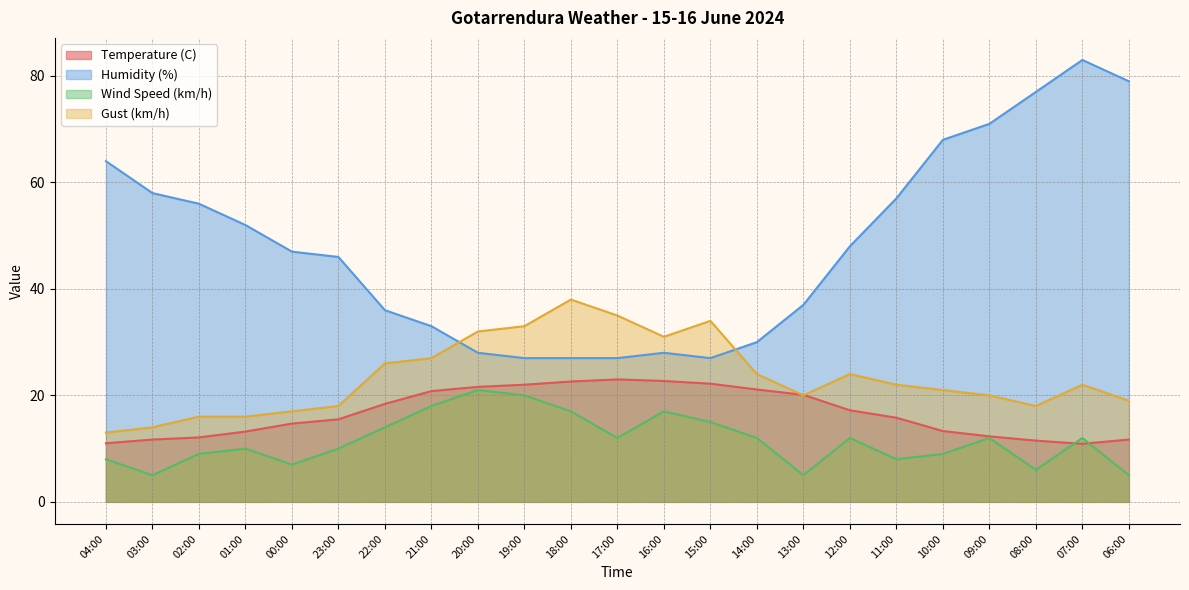

At how many categories does at least one series exceed 15?

23